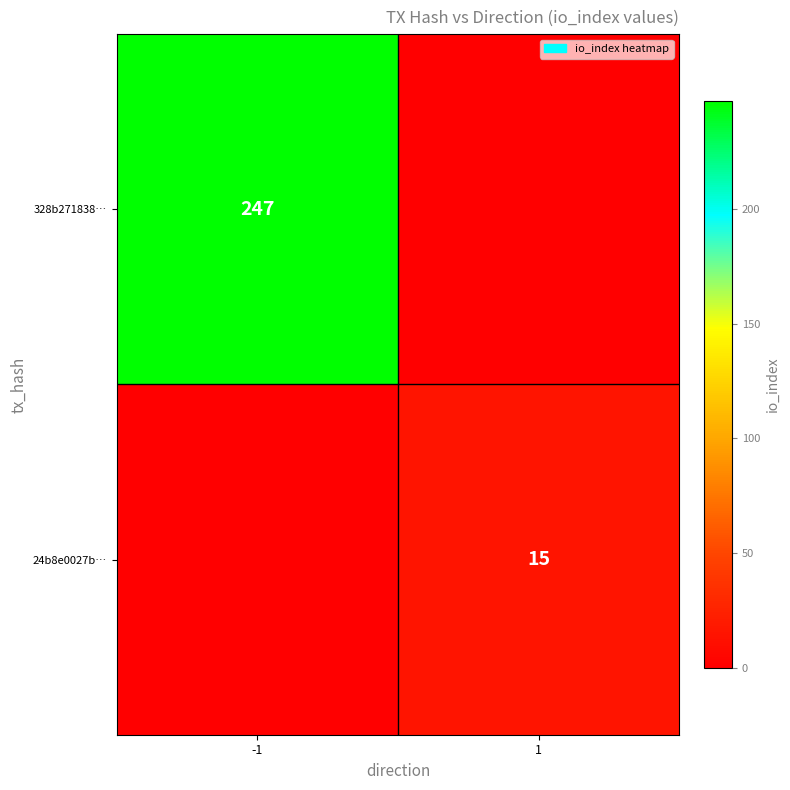

Is the value of 24b8e0027b… at 1 greater than the value of 328b271838… at -1?

No